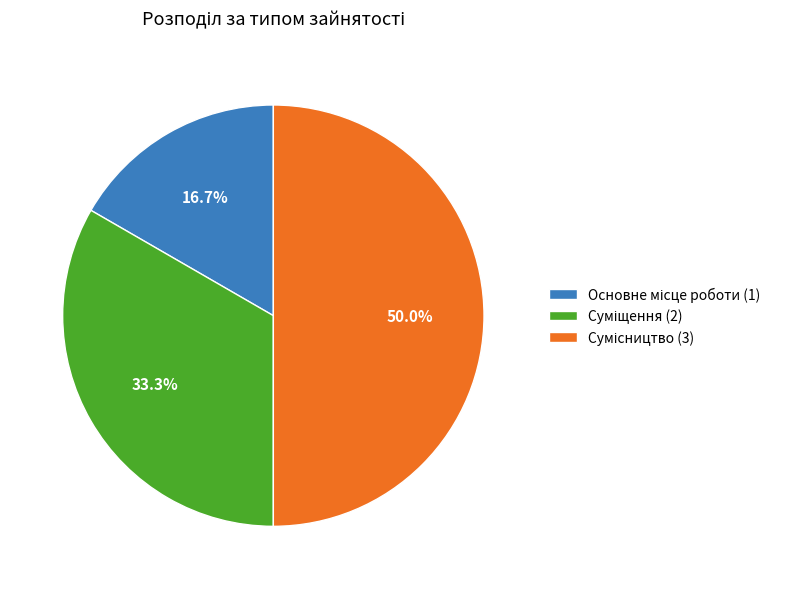

Between Суміщення and Основне місце роботи, which is larger?

Суміщення